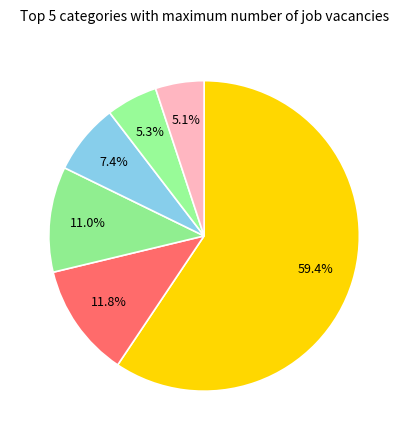

Which category has the biggest portion of the pie?

Центральный